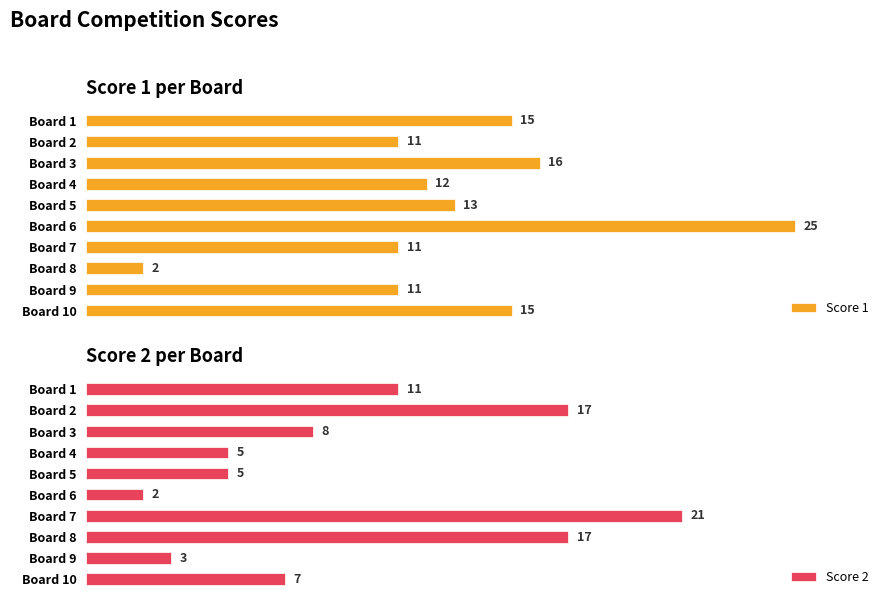

How many series are shown in this chart?

2